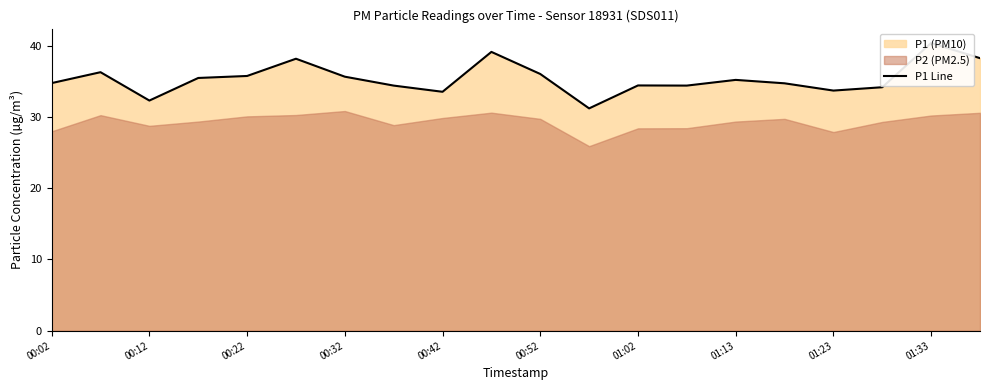

Reading left to right, transcribe all the data shown in this chart.

34.8	36.3	32.3	35.5	35.8	38.2	35.6	34.4	33.5	39.1	36.0	31.2	34.4	34.4	35.2	34.7	33.7	34.2	40.4	38.2